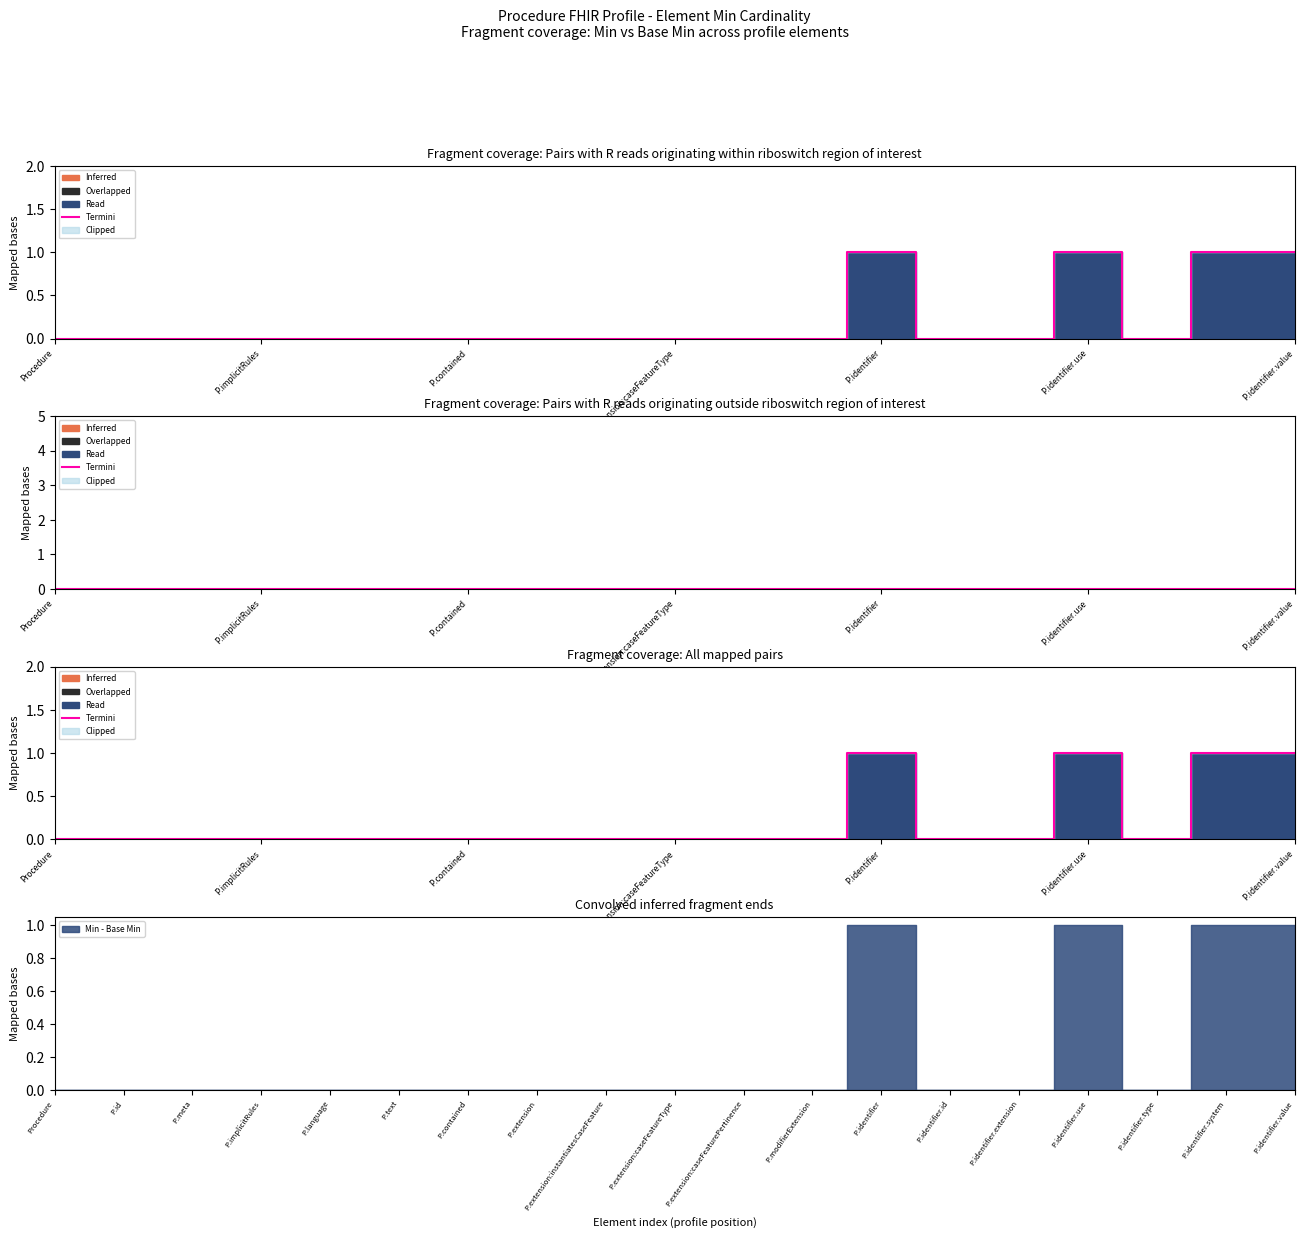

True or false: the data shows 1 at 10.

False